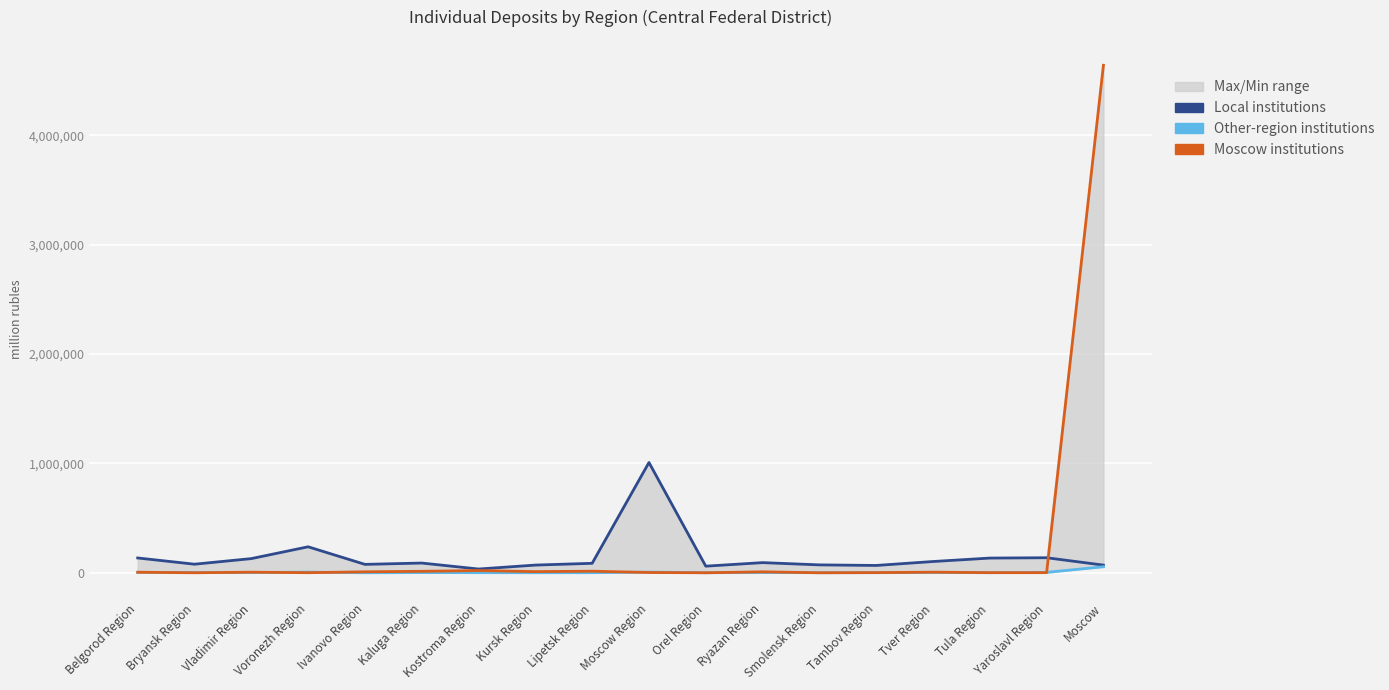

After their last crossing, which series has the higher values: Moscow institutions or Local institutions?

Moscow institutions